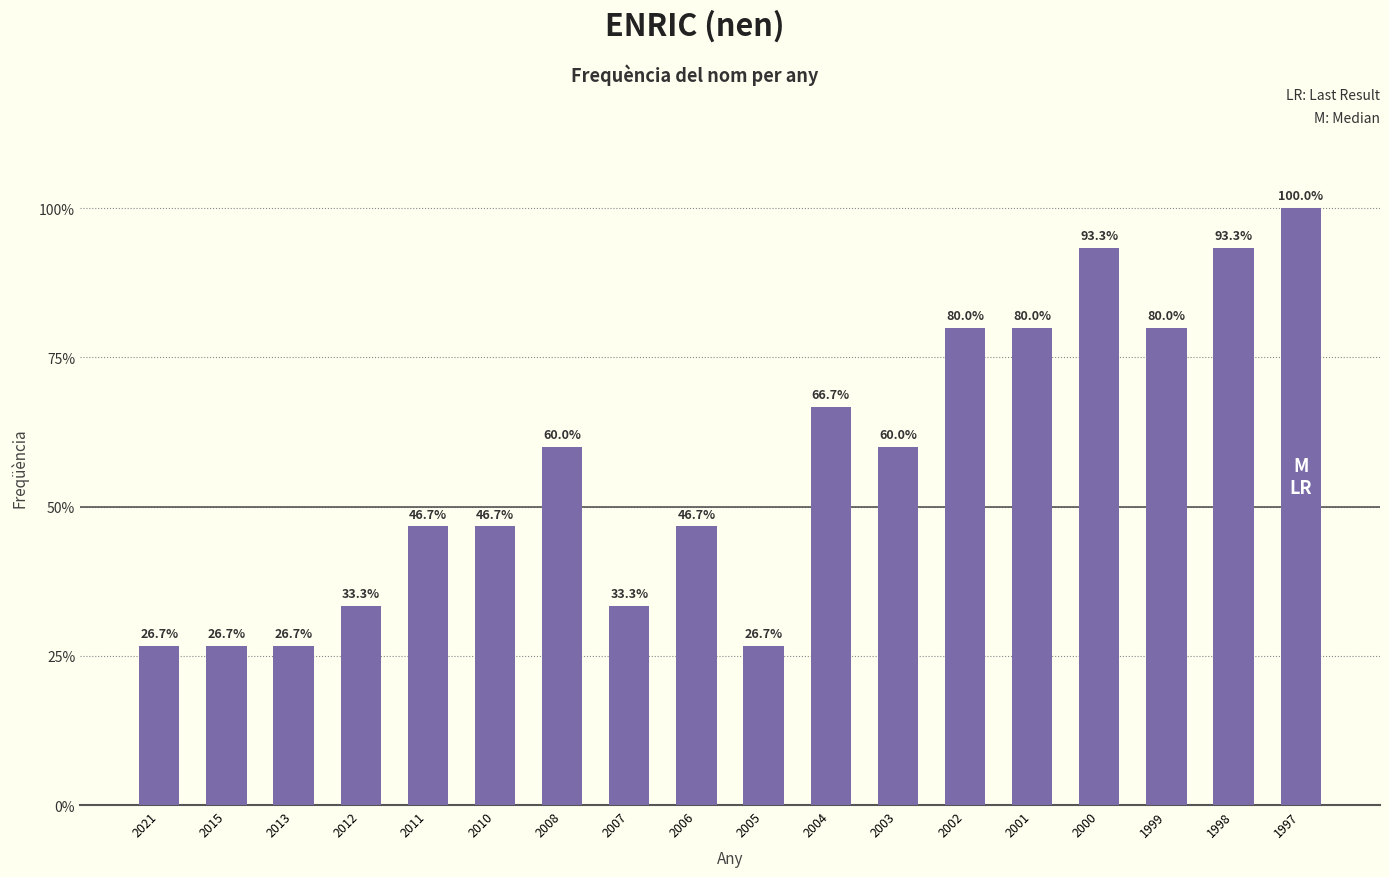

At which category does the chart reach its minimum across all series?

2021